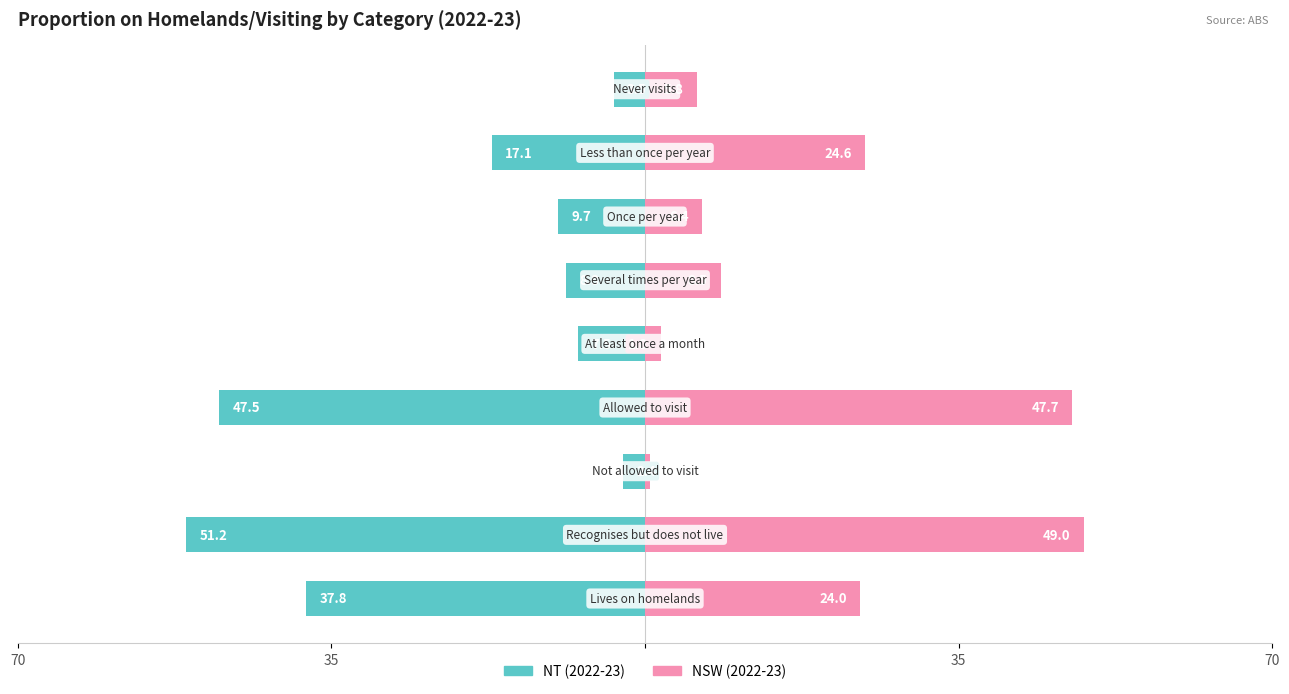

What is the value of the NSW (2022-23) bar at the 8th from the left?

24.6